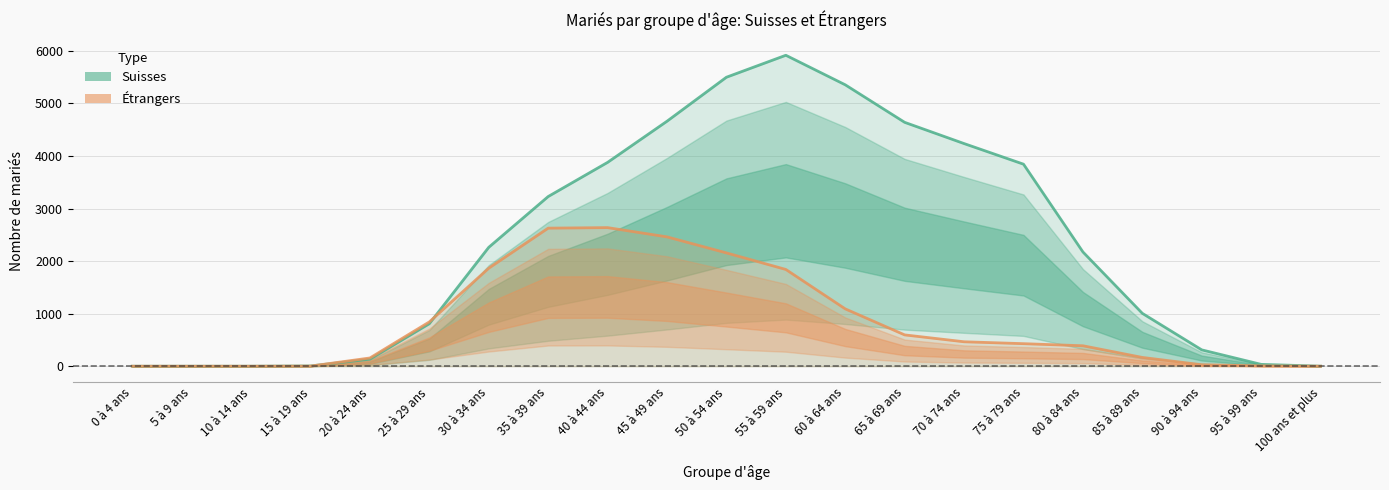

What position from the left is 15 à 19 ans?

4